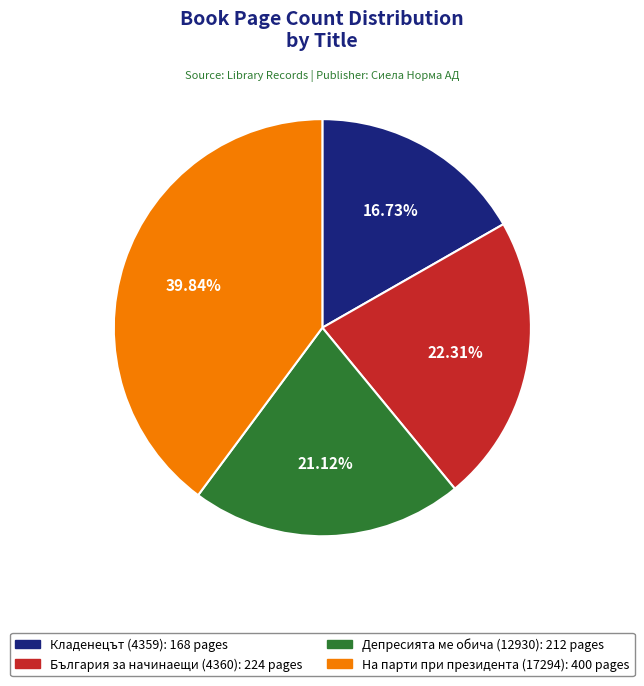

Is there a majority slice in this chart?

No